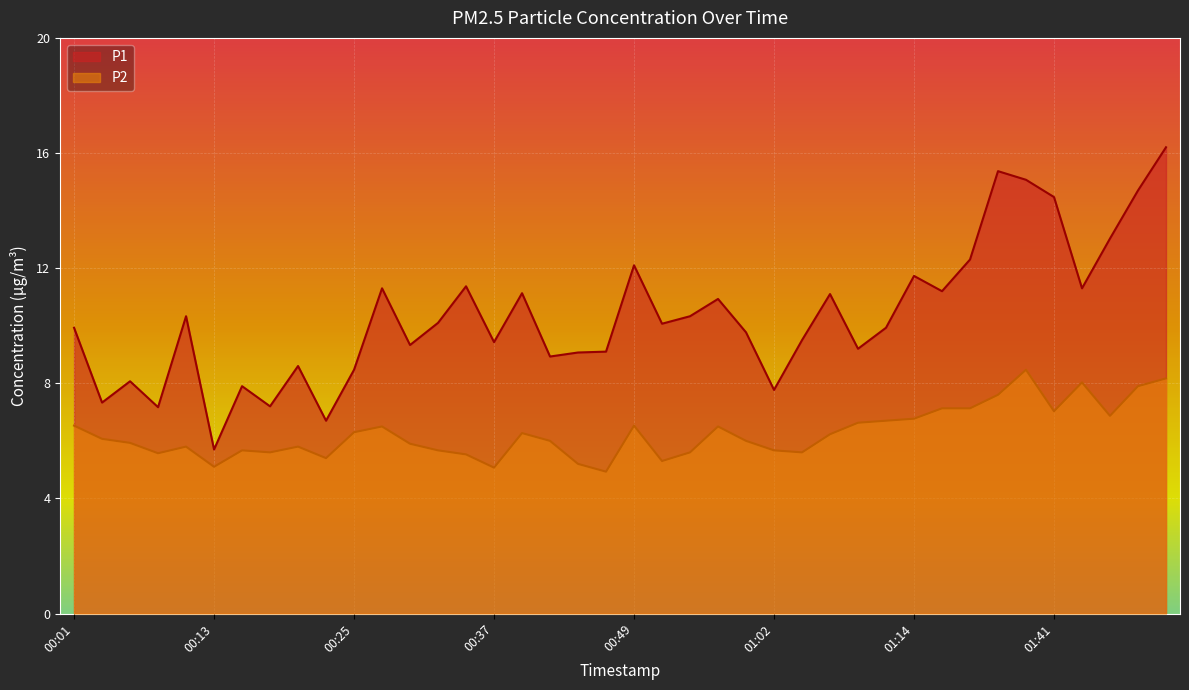

How many values in the P2 series exceed 6?

20